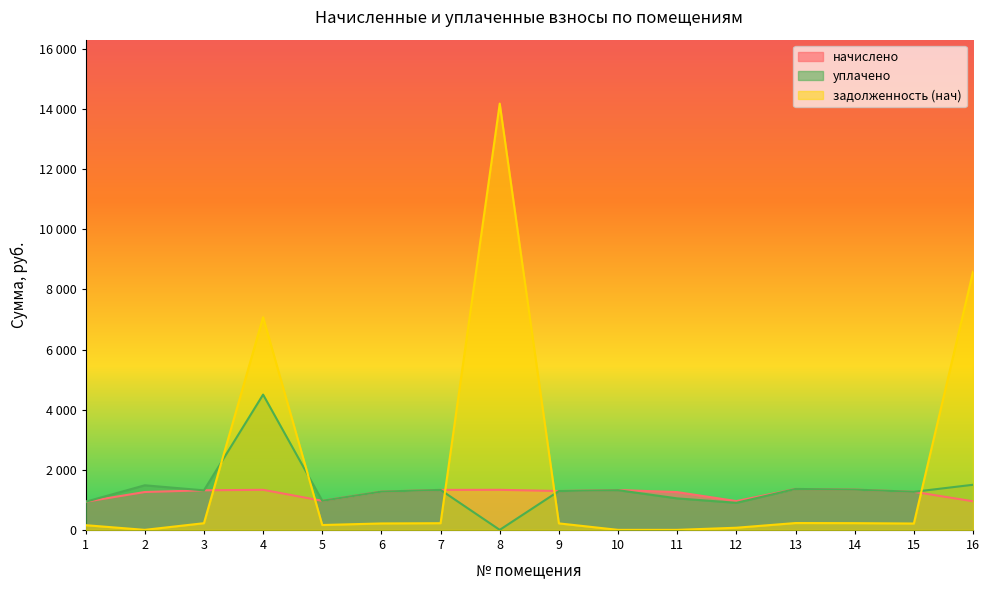

Where is the first local maximum for уплачено?

2